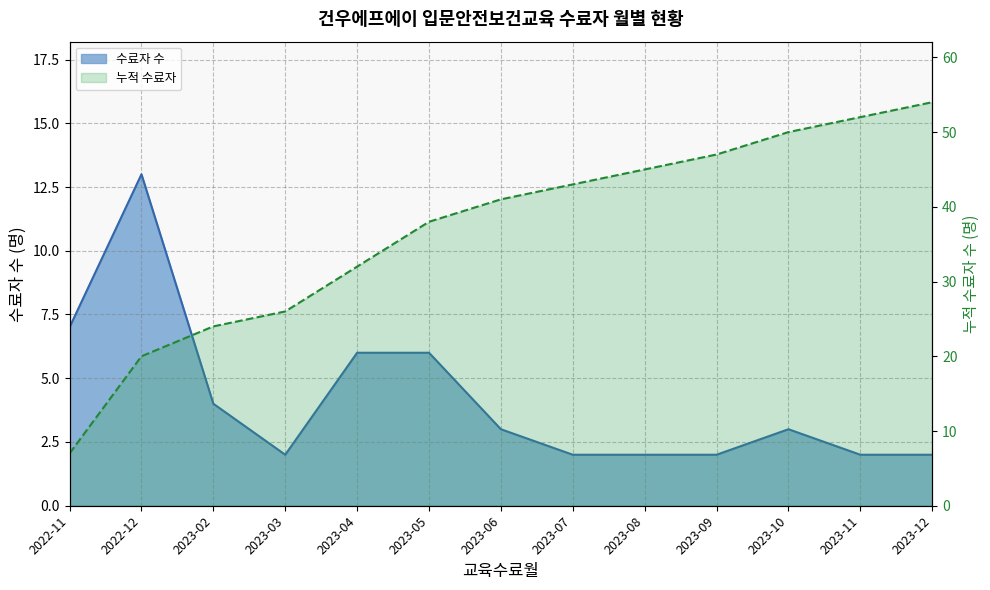

What is the label of the 1st point from the left?

2022-11